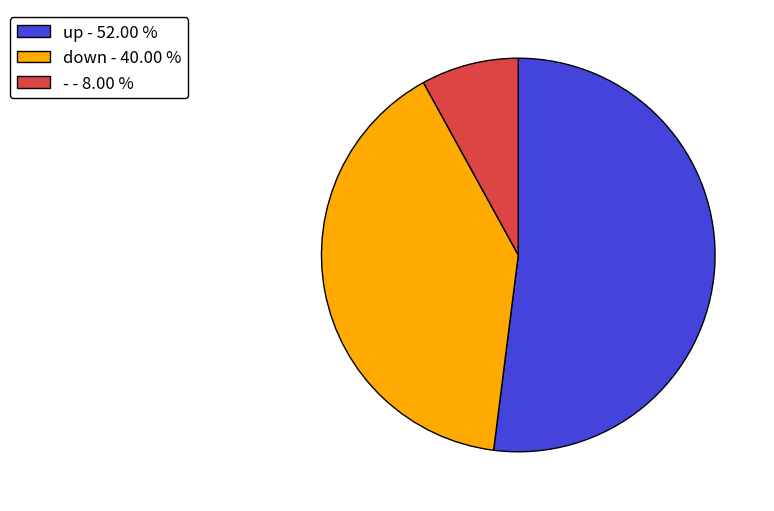

Approximately how many times larger is the value at down - 40.00 % compared to up - 52.00 %?

0.8